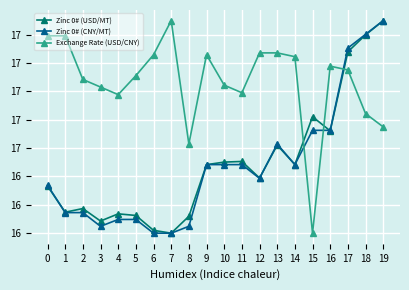

At which category is the sum across all series the highest?

19